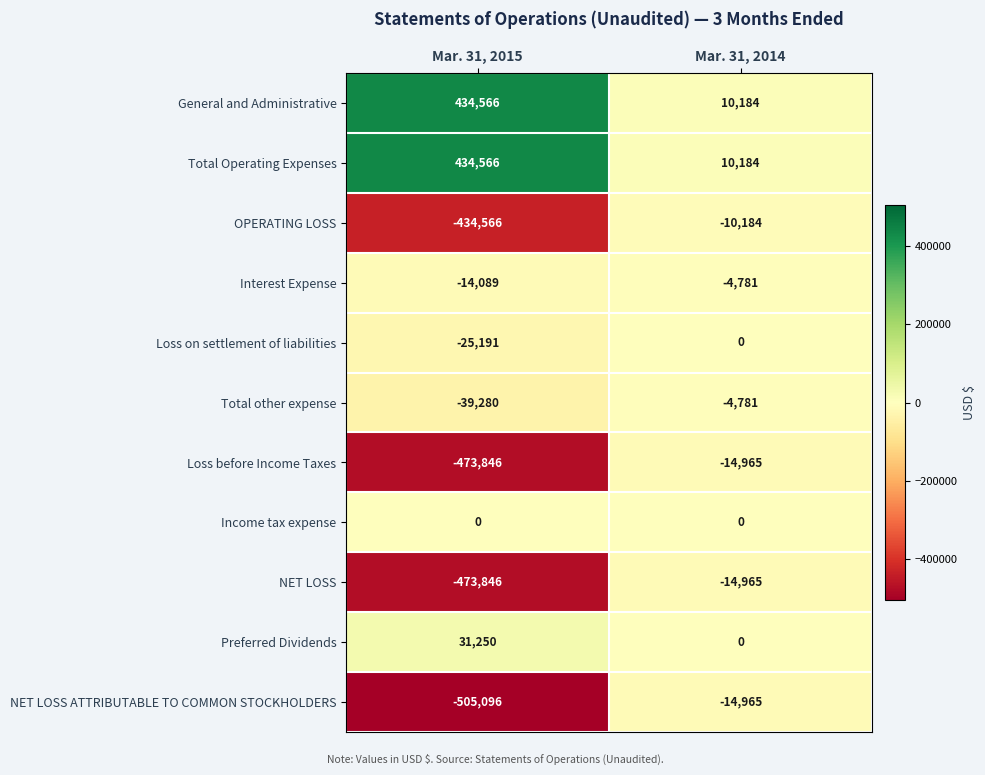

Read the Total Operating Expenses value at Mar. 31, 2015, to the nearest 50.

434550